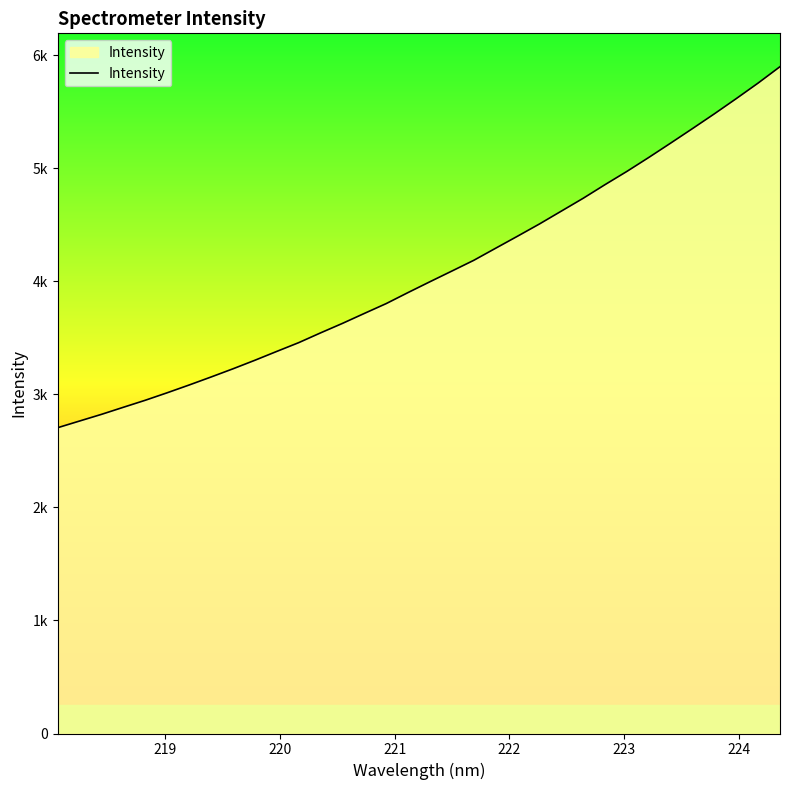

Does the chart have visible grid lines?

No